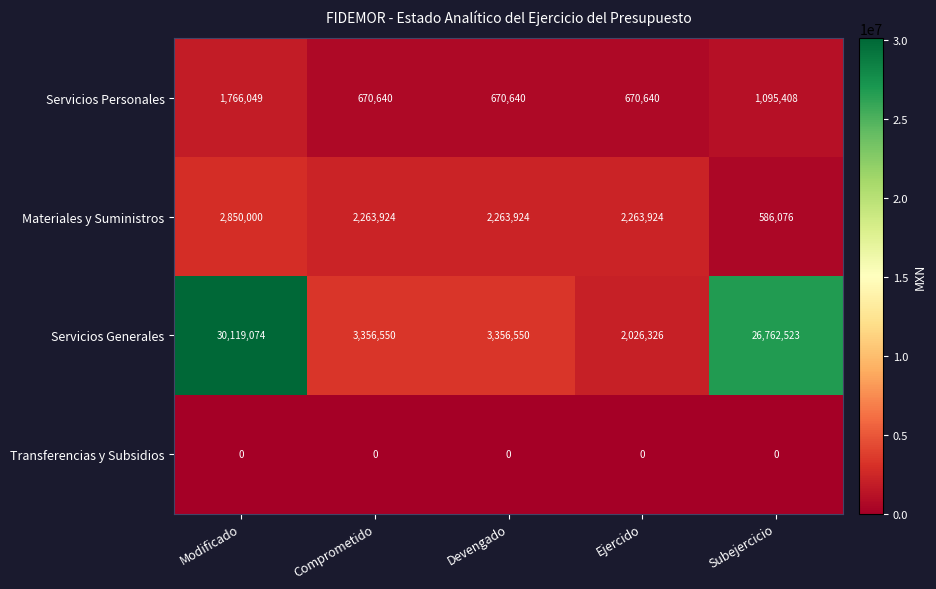

What is the difference between the highest and lowest values at Modificado?

30119074